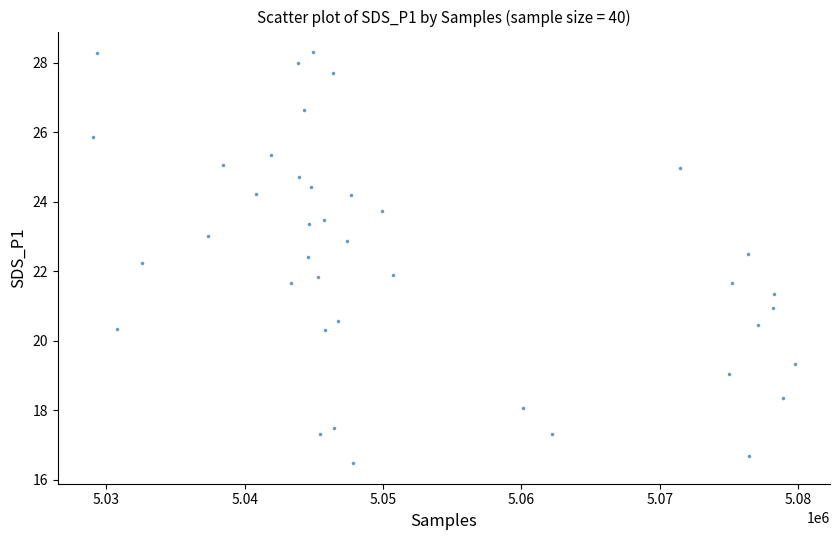

What is the range of Y values (max minus min)?

11.8